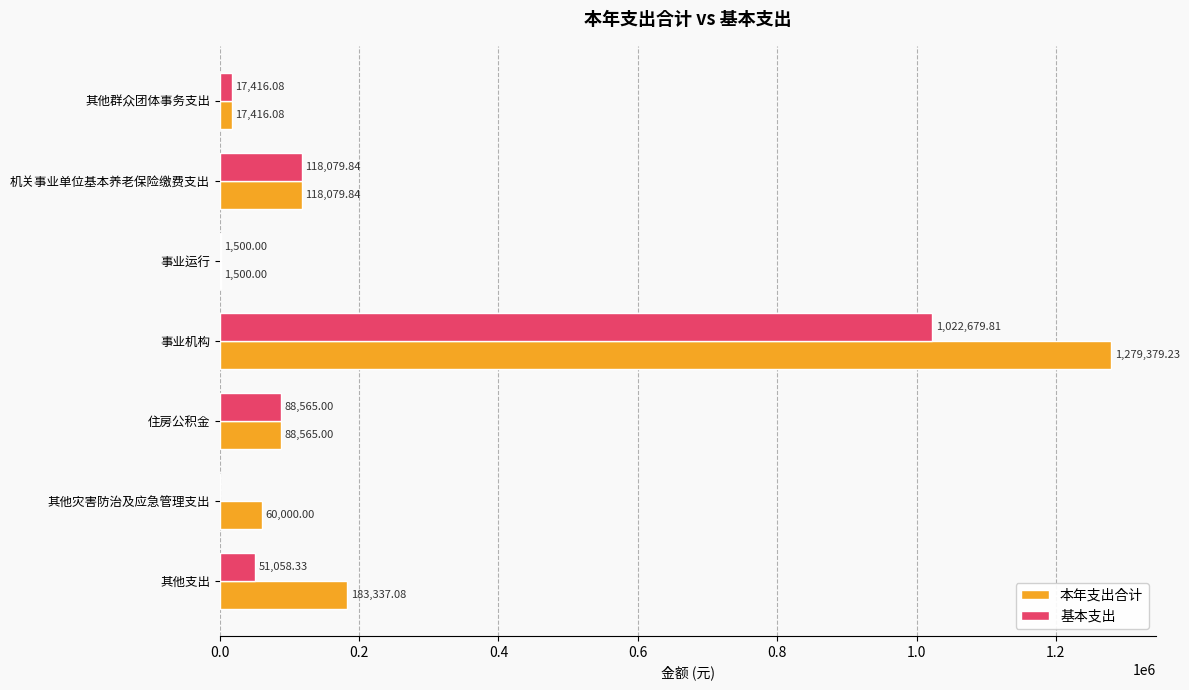

What is the sum of the 本年支出合计 values at 其他支出 and 事业运行?

184837.1